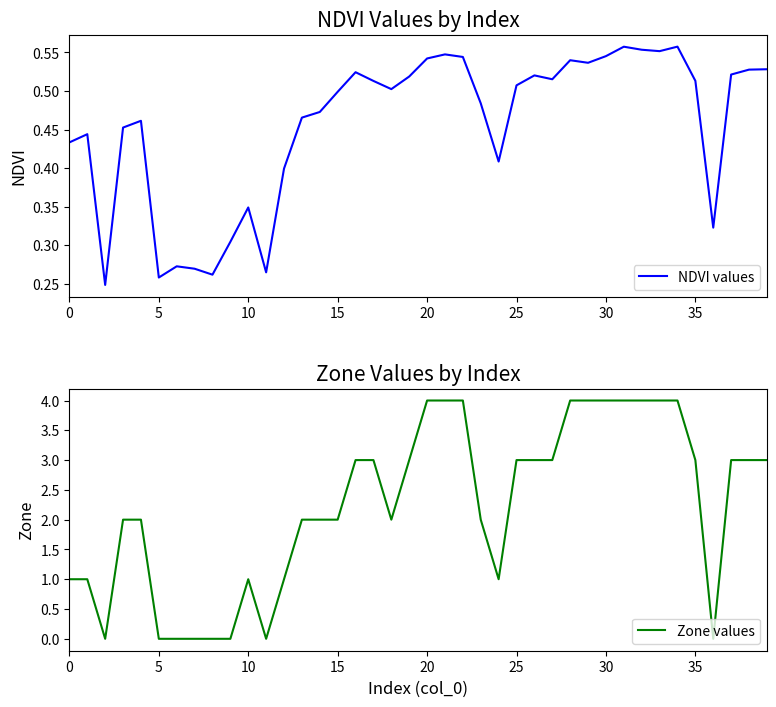

Reading right to left, what are all the values shown in this chart?

NDVI values: 0.5	0.5	0.5	0.3	0.5	0.6	0.6	0.6	0.6	0.5	0.5	0.5	0.5	0.5	0.5	0.4	0.5	0.5	0.5	0.5	0.5	0.5	0.5	0.5	0.5	0.5	0.5	0.4	0.3	0.3	0.3	0.3	0.3	0.3	0.3	0.5	0.5	0.2	0.4	0.4
Zone values: 3.0	3.0	3.0	0.0	3.0	4.0	4.0	4.0	4.0	4.0	4.0	4.0	3.0	3.0	3.0	1.0	2.0	4.0	4.0	4.0	3.0	2.0	3.0	3.0	2.0	2.0	2.0	1.0	0.0	1.0	0.0	0.0	0.0	0.0	0.0	2.0	2.0	0.0	1.0	1.0